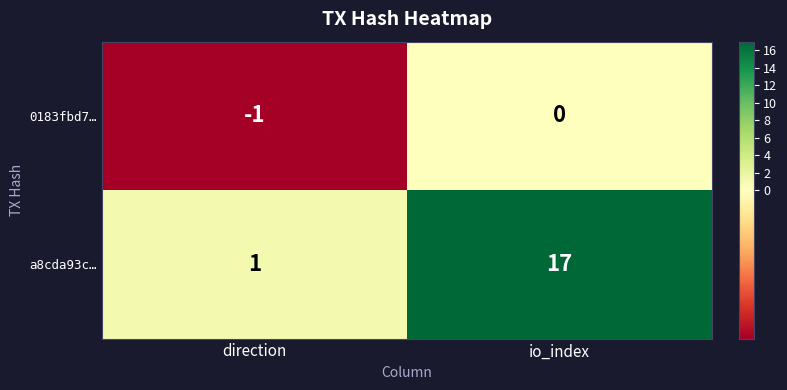

Reading left to right, list all the values displayed in this chart.

0183fbd7…: direction=-1	io_index=0
a8cda93c…: direction=1	io_index=17